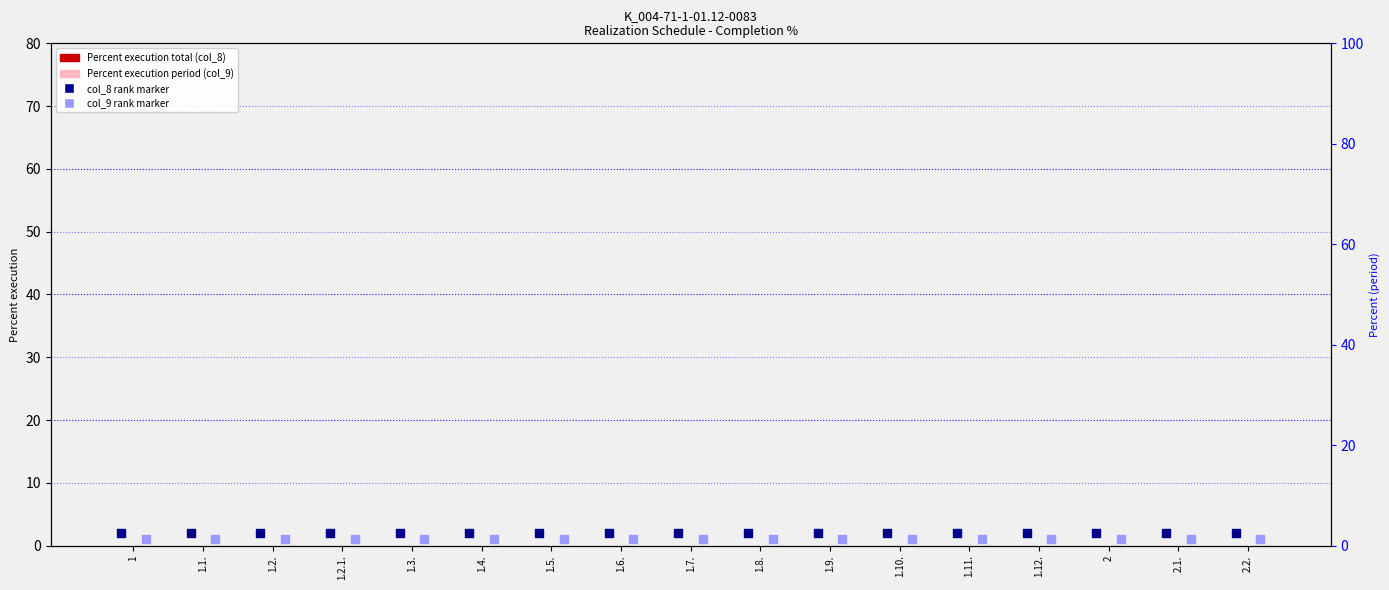

Which series has the largest total across all categories?

col_8 rank marker